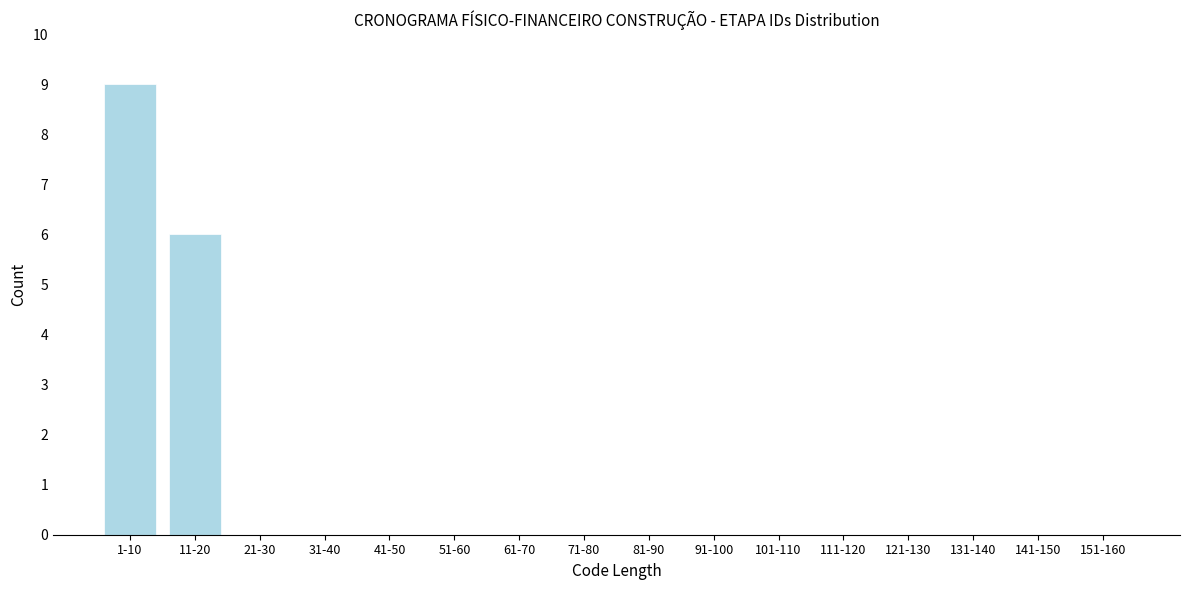

Reading right to left, extract all data points from this chart.

151-160=0	141-150=0	131-140=0	121-130=0	111-120=0	101-110=0	91-100=0	81-90=0	71-80=0	61-70=0	51-60=0	41-50=0	31-40=0	21-30=0	11-20=6	1-10=9